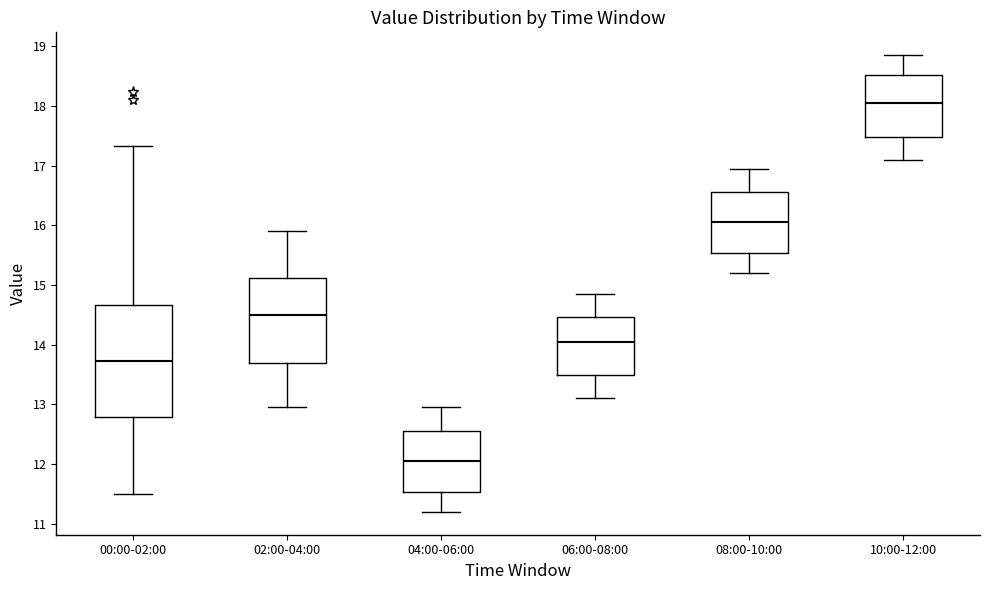

Reading left to right, transcribe this box plot: for each box, give where its median line is, the range the box spans, and where its two whiskers end, as read against the y-axis. The values are not printed on the chart, so give them approximately, as read against the axis.

00:00-02:00: median 13.7, box 12.8 to 14.7, whiskers 11.5 to 17.3
02:00-04:00: median 14.5, box 13.7 to 15.1, whiskers 13.0 to 15.9
04:00-06:00: median 12.1, box 11.5 to 12.6, whiskers 11.2 to 13.0
06:00-08:00: median 14.1, box 13.5 to 14.5, whiskers 13.1 to 14.9
08:00-10:00: median 16.1, box 15.5 to 16.6, whiskers 15.2 to 17.0
10:00-12:00: median 18.1, box 17.5 to 18.5, whiskers 17.1 to 18.9